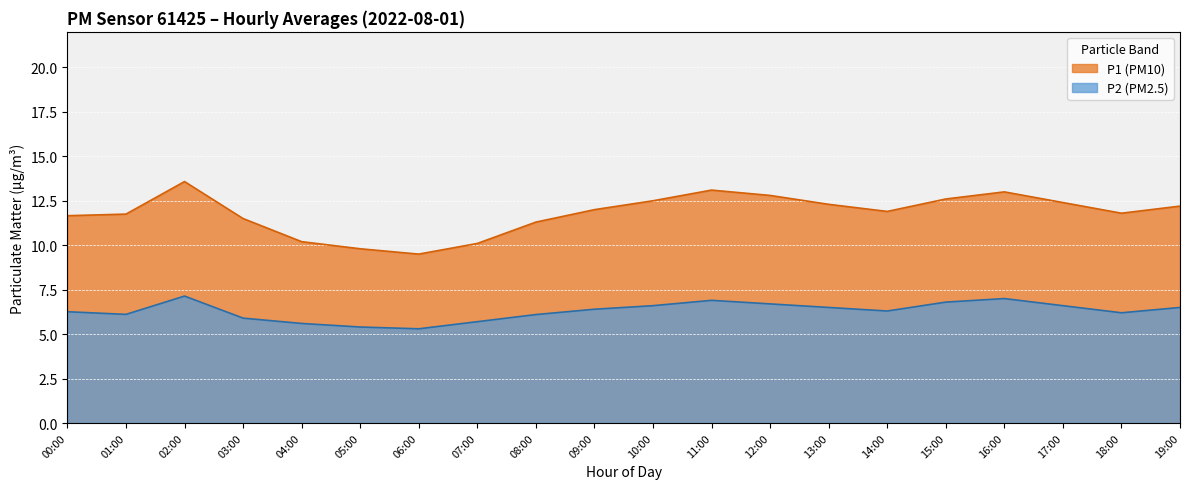

What is the sum of the P2 values at 08:24 and 16:48?

13.1